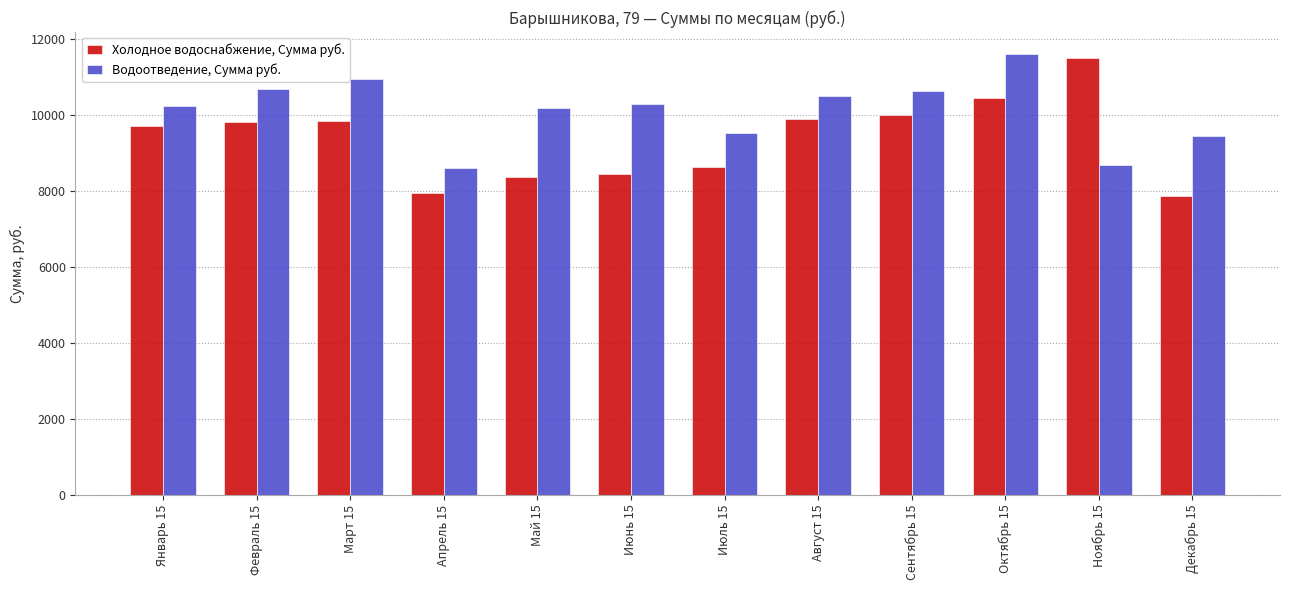

At how many categories does at least one series exceed 8518?

12